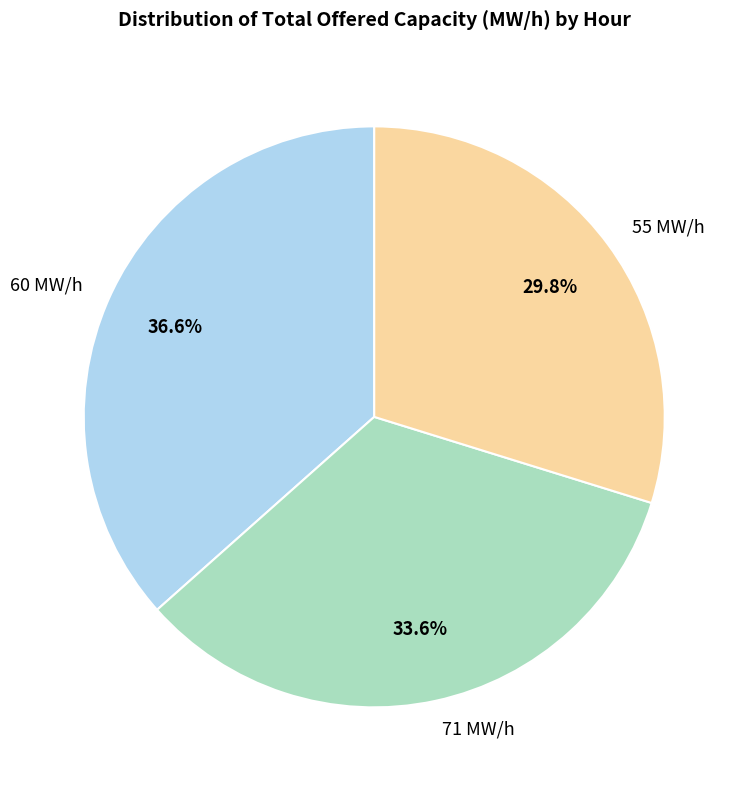

How many segments does this pie chart have?

3